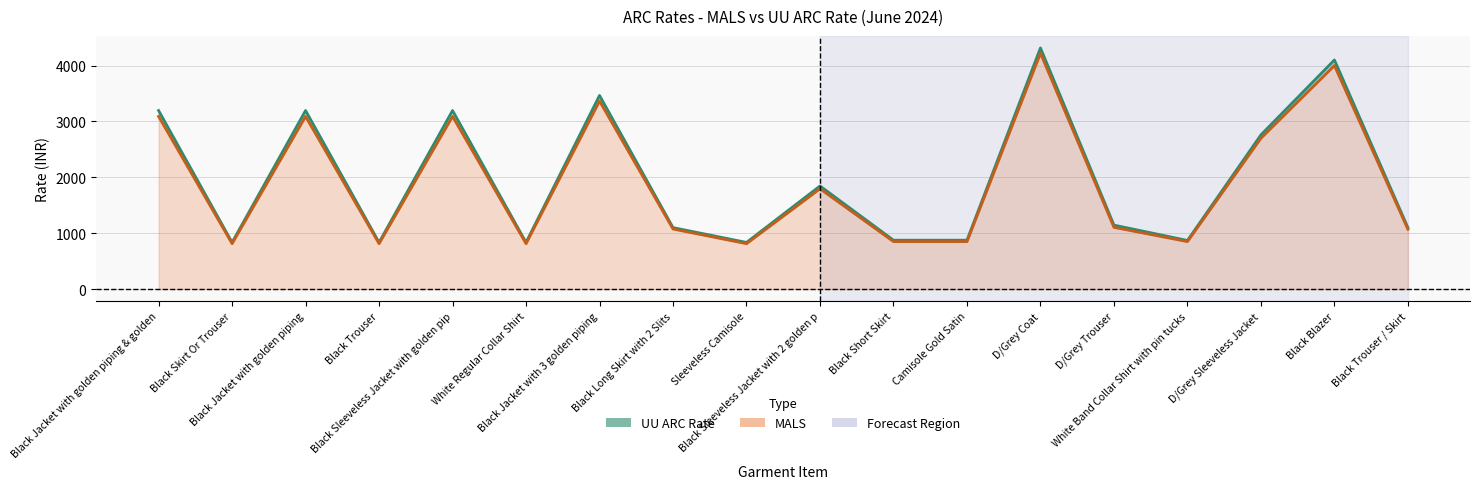

True or false: UU ARC Rate has a value of 1845 at Black Sleeveless Jacket with 2 golden p.

True